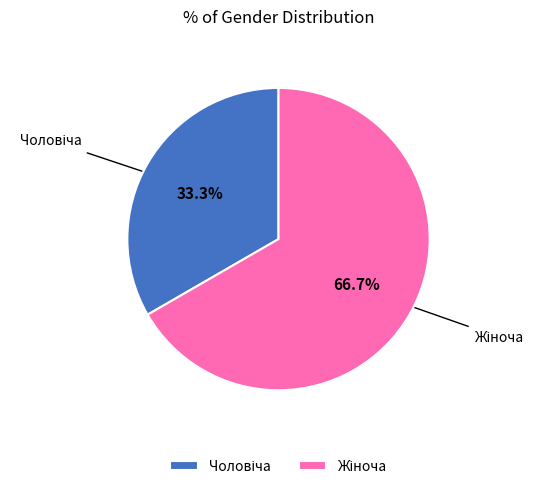

Does any single category account for the majority?

Yes